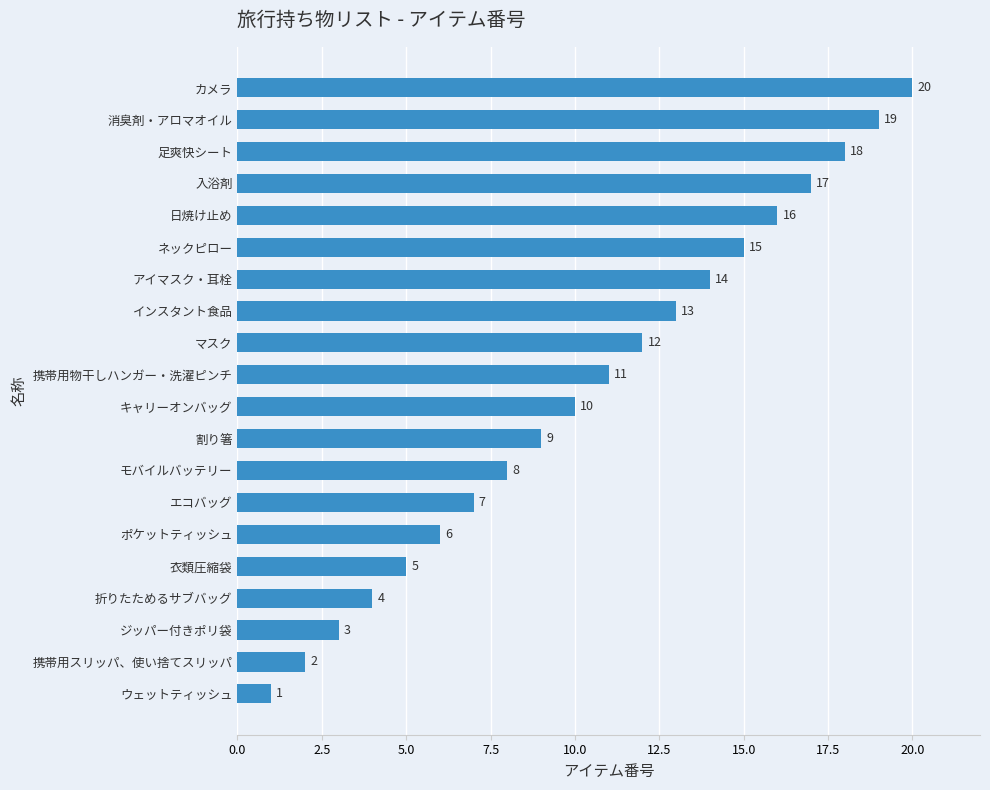

What is the difference between the values at アイマスク・耳栓 and カメラ?

6